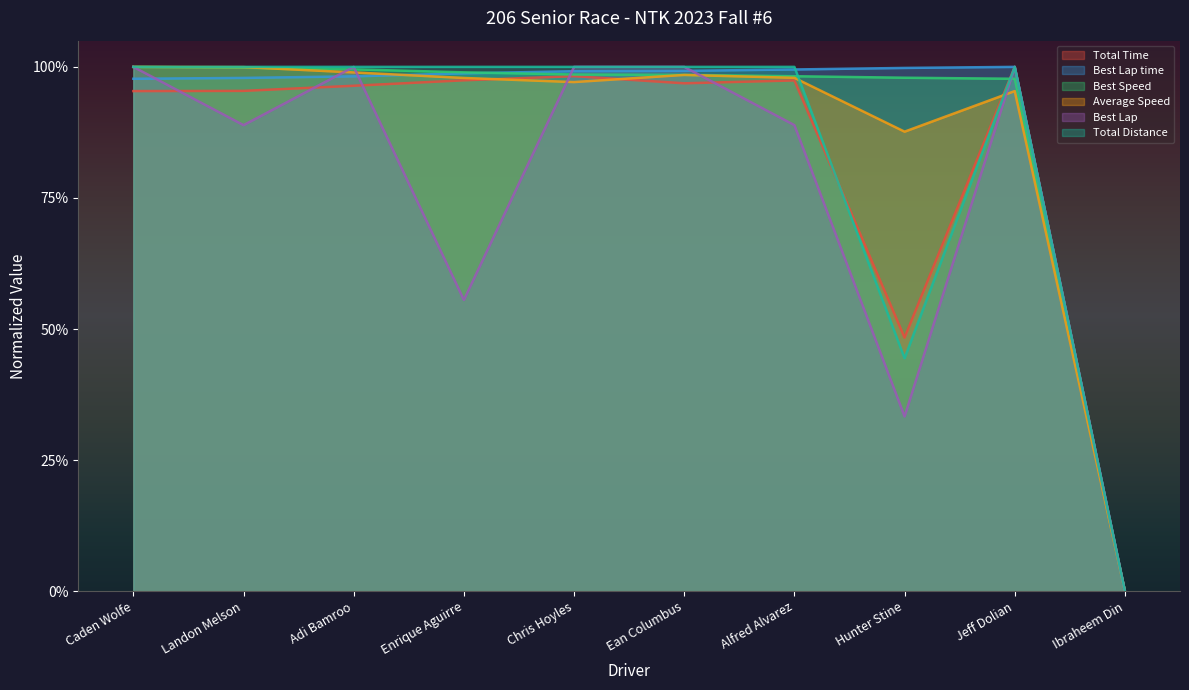

What is the average value of the Total Distance series?

0.8